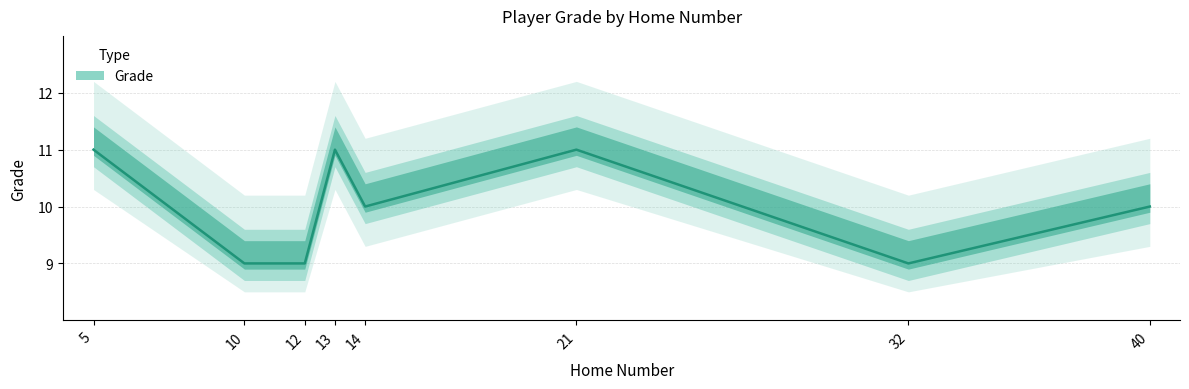

Reading left to right, list all the values displayed in this chart.

10=9	12=9	13=11	14=10	21=11	32=9	40=10	5=11